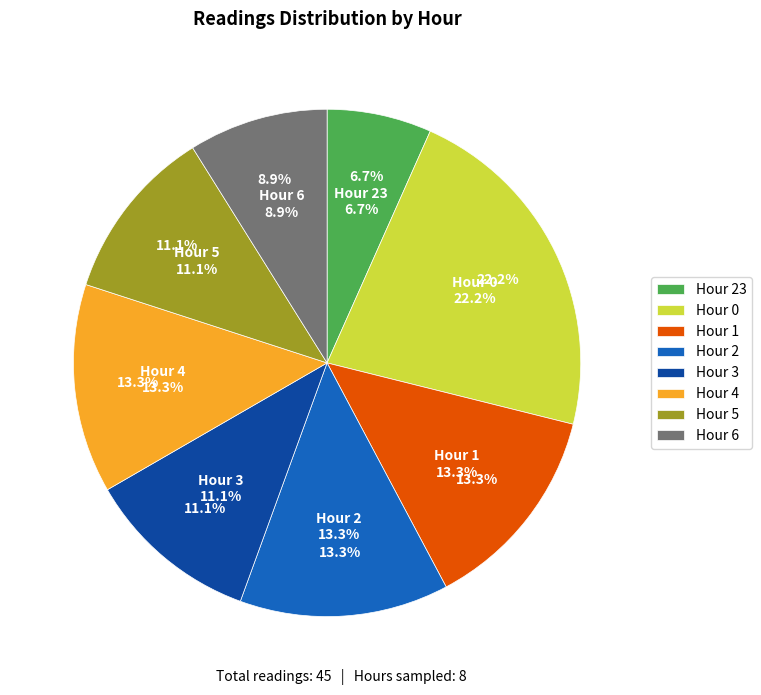

Combined, do Hour 4 and Hour 2 account for over 50%?

No